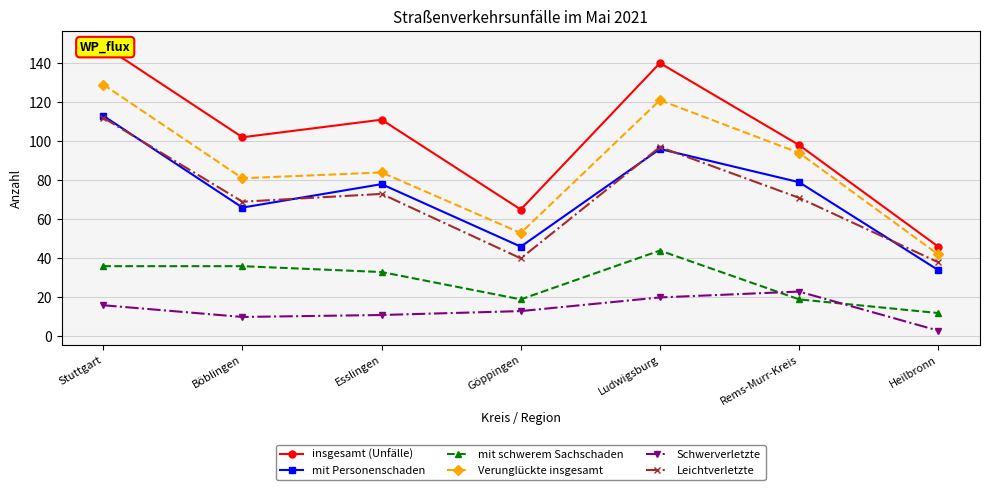

True or false: Schwerverletzte and Verunglückte insgesamt intersect in this chart.

False